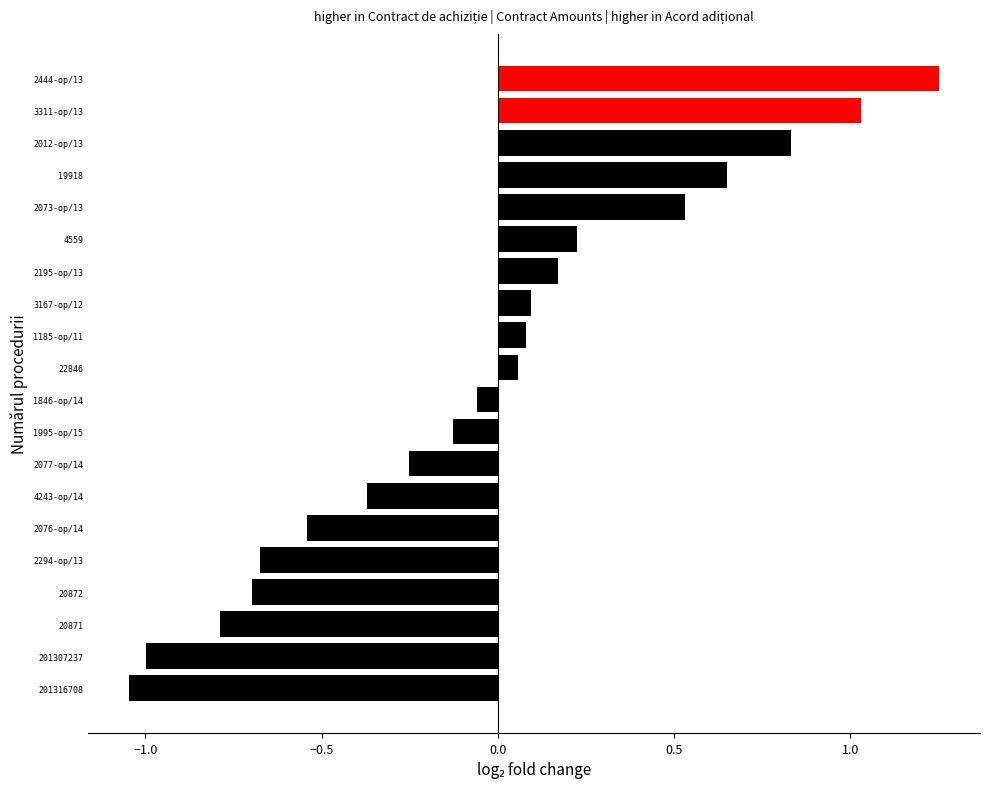

What is the difference between the second highest and second lowest values?

2.0